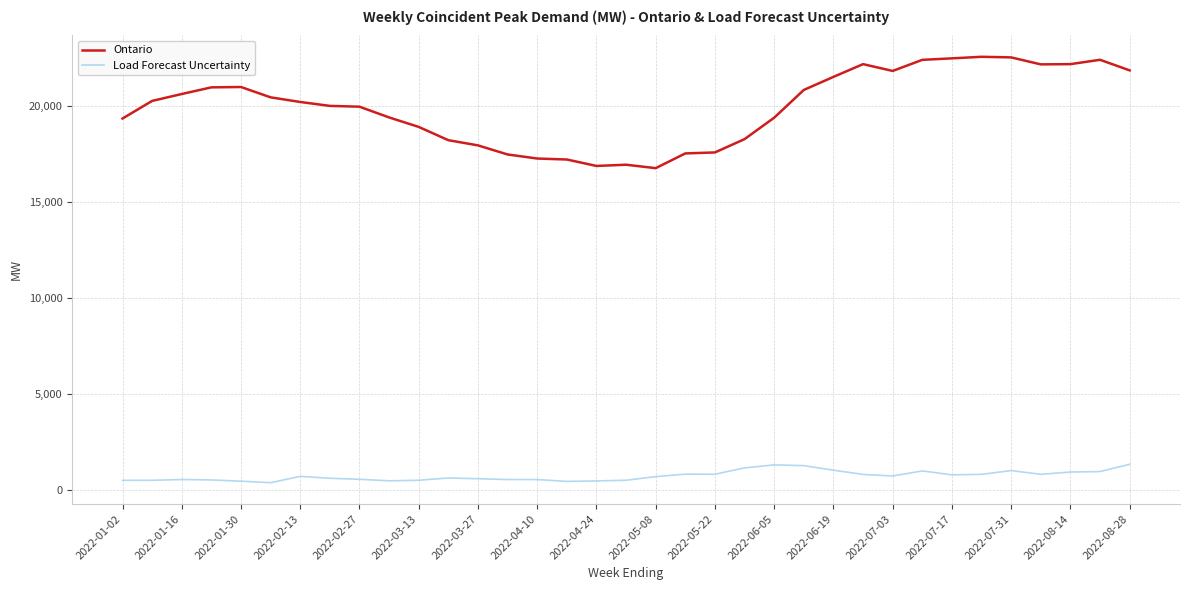

Rank the series by their average value, from highest to lowest.

Ontario, Load Forecast Uncertainty